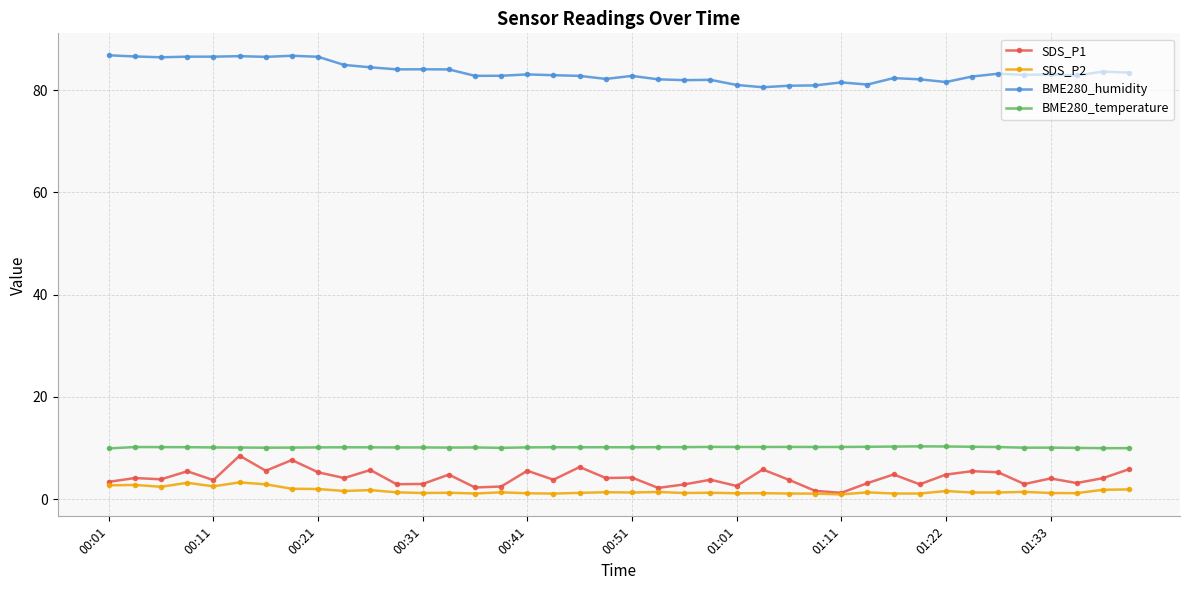

Which series has the largest total across all categories?

BME280_humidity